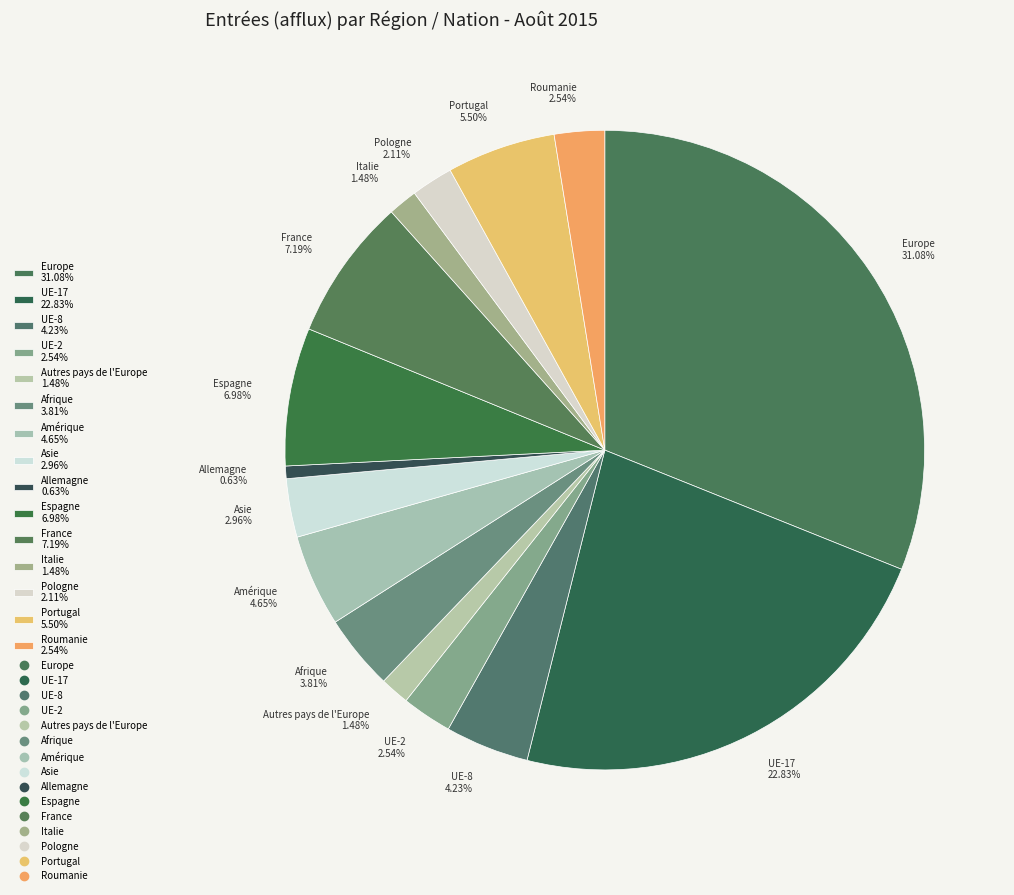

To the nearest percent, what is the difference between the largest and smallest slice percentages?

30%